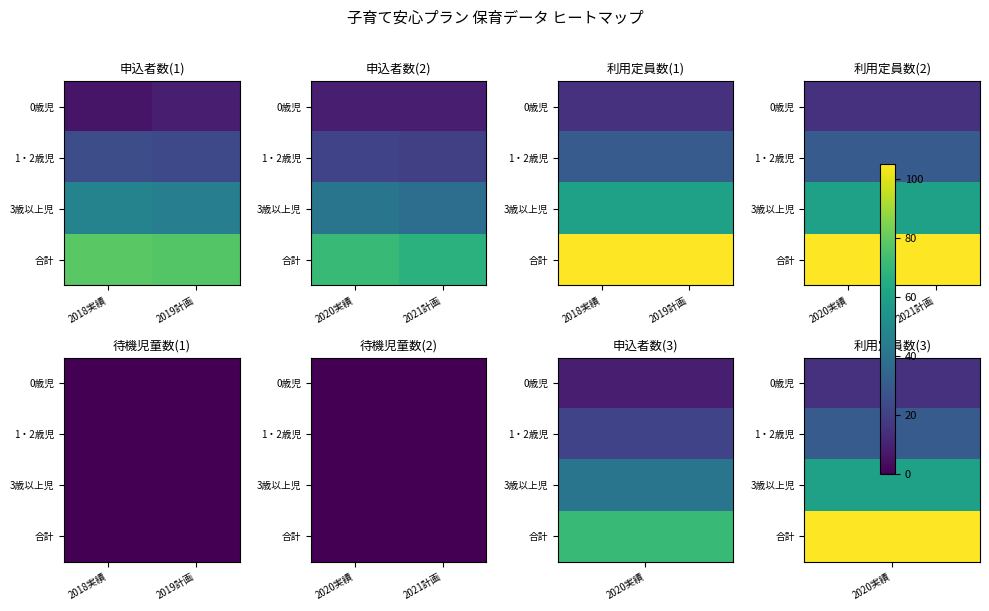

Rank the series by their average value, from highest to lowest.

利用定員数, 申込者数, 待機児童数